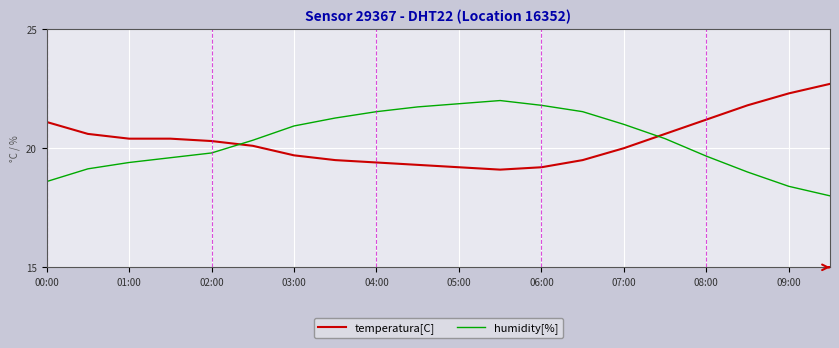

Reading left to right, what are all the values shown in this chart?

temperatura[C]: 21.1	20.6	20.4	20.4	20.3	20.1	19.7	19.5	19.4	19.3	19.2	19.1	19.2	19.5	20.0	20.6	21.2	21.8	22.3	22.7
humidity[%]: 18.6	19.1	19.4	19.6	19.8	20.3	20.9	21.3	21.5	21.7	21.9	22.0	21.8	21.5	21.0	20.4	19.7	19.0	18.4	18.0